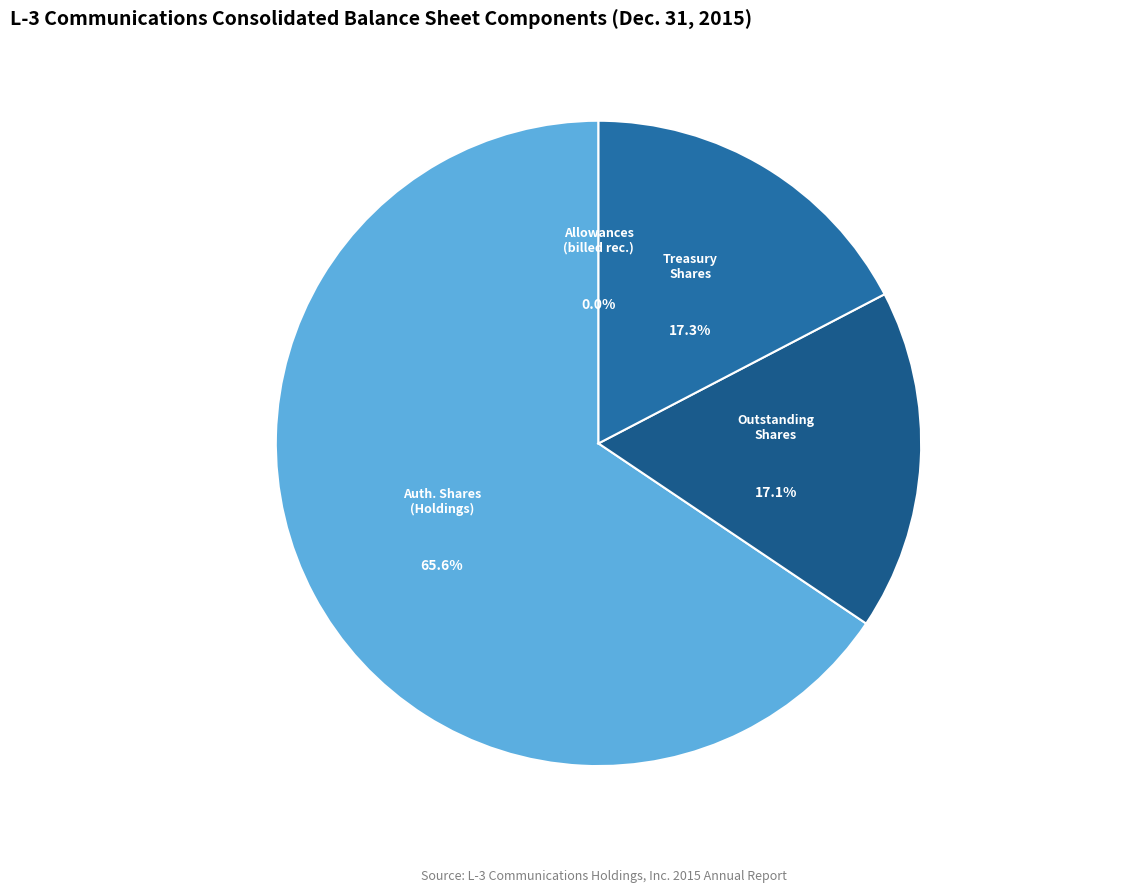

What is the largest slice in the pie chart?

Common stock, shares authorized (Holdings)